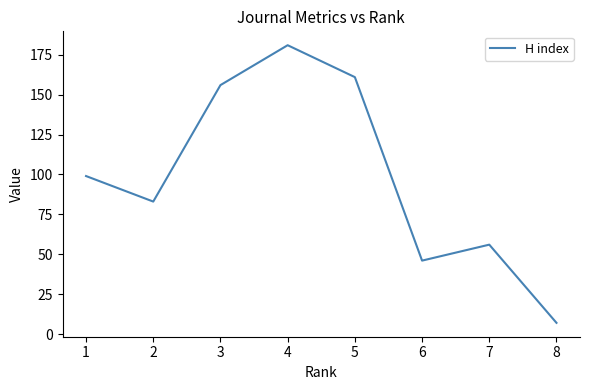

How many values are below 99?

4